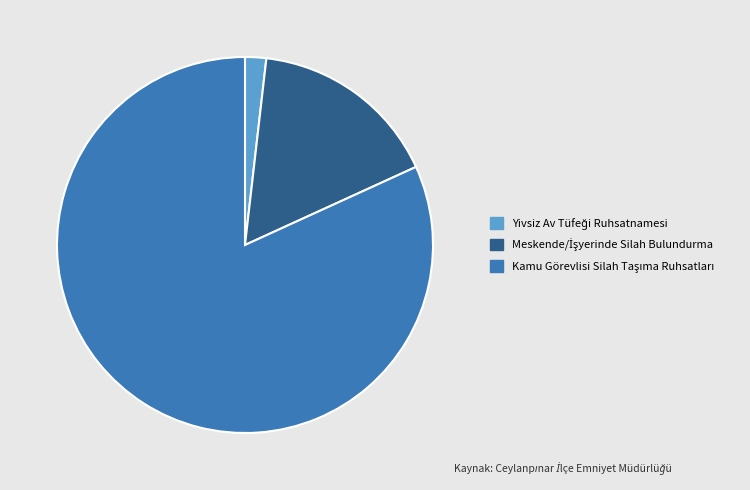

How many segments does this pie chart have?

3